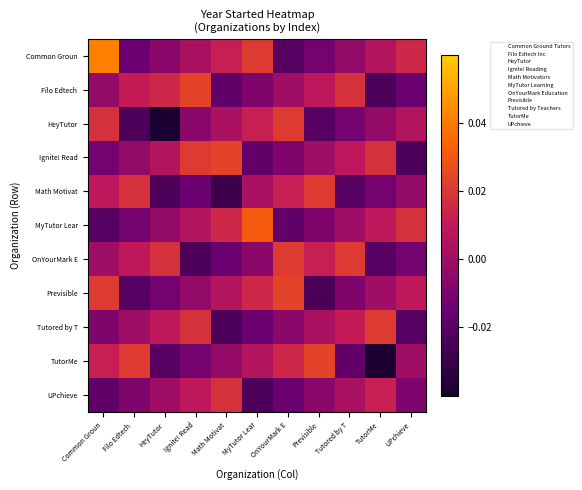

At how many categories does at least one series exceed 0?

11